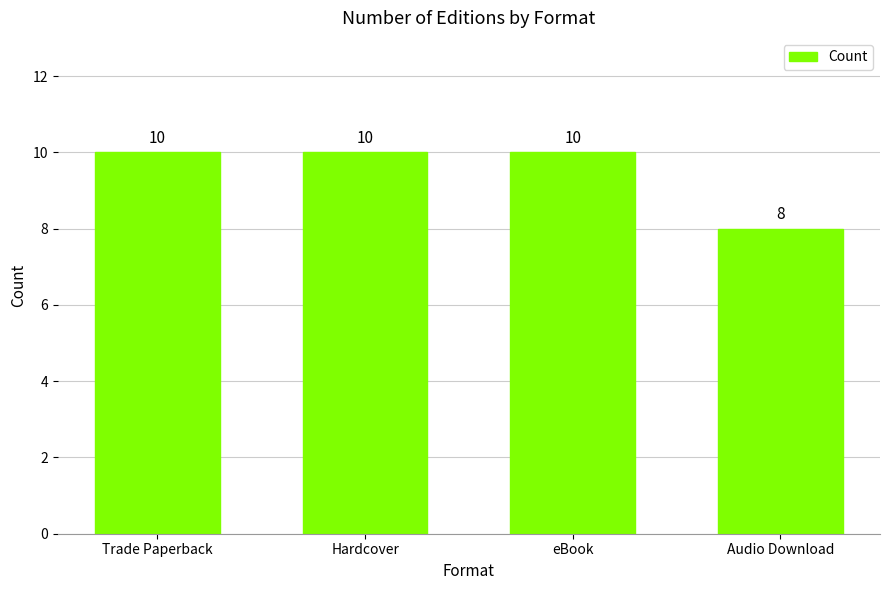

What is the change in value from Hardcover to Audio Download?

-2